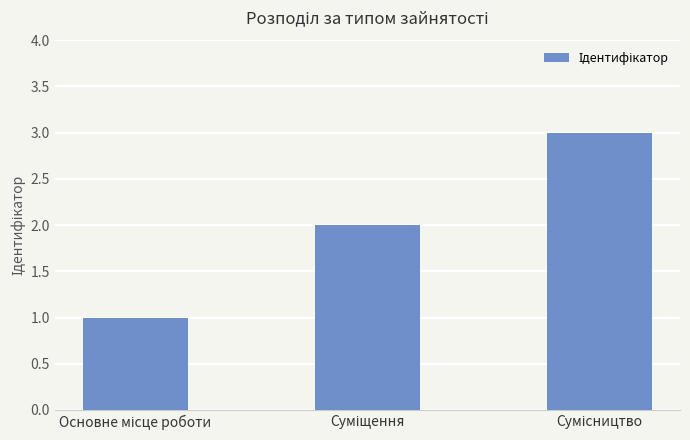

Does the chart contain any negative values?

No